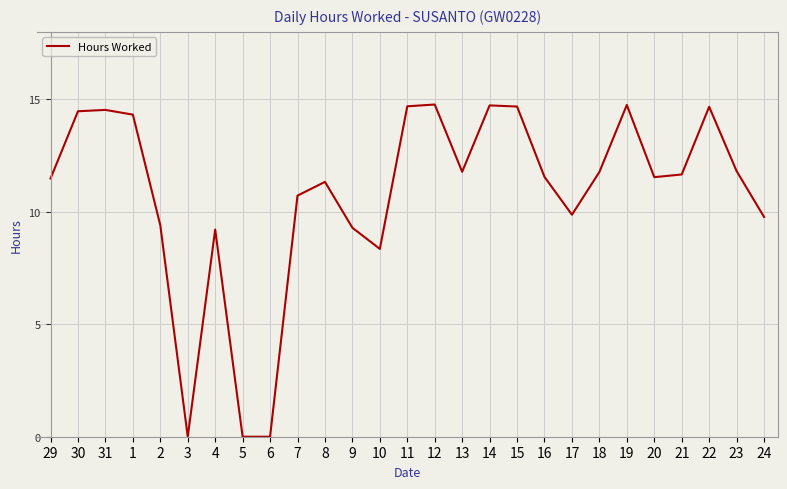

The value at 18 is 11.8. True or false?

True